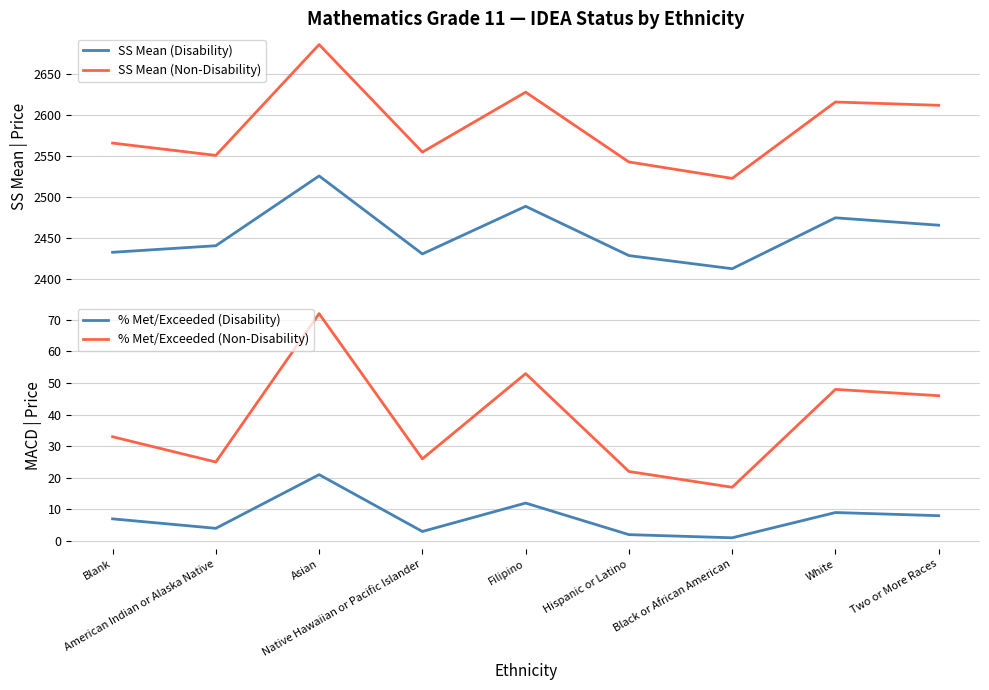

In % Met/Exceeded (Disability), how many points are lower than both neighbors (excluding endpoints)?

3